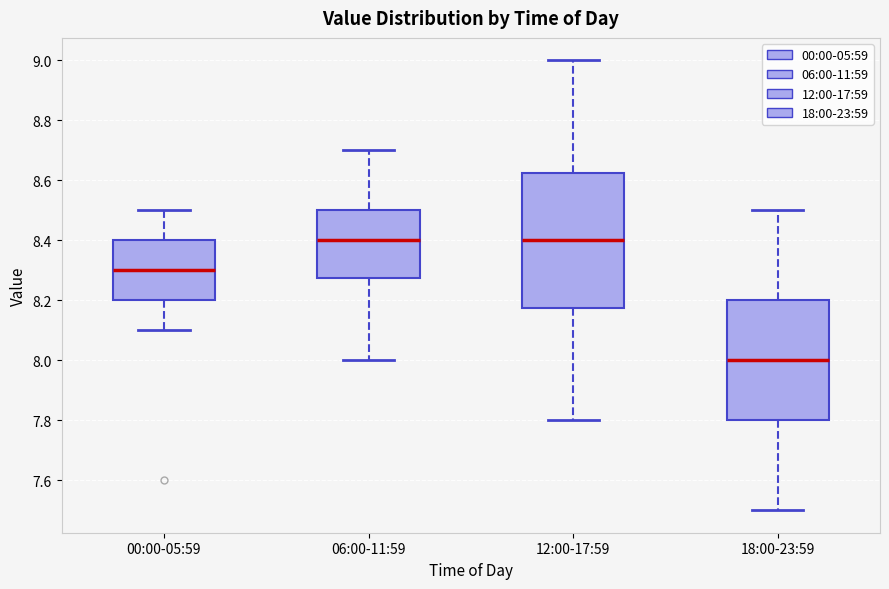

Reading left to right, transcribe this box plot: for each box, give where its median line is, the range the box spans, and where its two whiskers end, as read against the y-axis. The values are not printed on the chart, so give them approximately, as read against the axis.

00:00-05:59: median 8.30, box 8.20 to 8.40, whiskers 8.10 to 8.50
06:00-11:59: median 8.40, box 8.28 to 8.50, whiskers 8.00 to 8.70
12:00-17:59: median 8.40, box 8.18 to 8.62, whiskers 7.80 to 9.00
18:00-23:59: median 8.00, box 7.80 to 8.20, whiskers 7.50 to 8.50